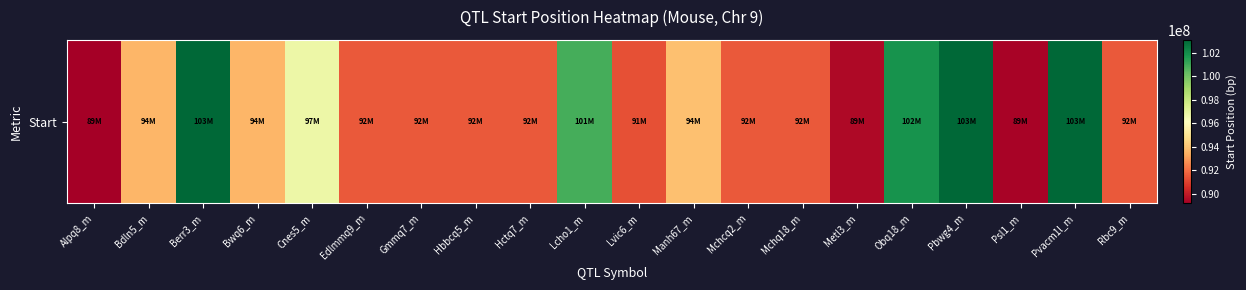

True or false: the data shows 91518283 at Mchcq2_m.

True